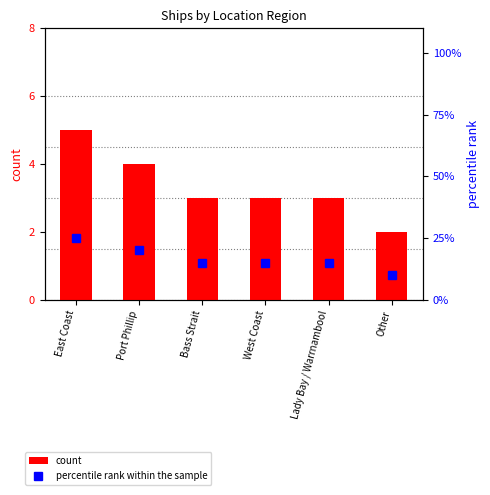

Count the percentile rank within the sample values in the range 15 to 20.

4